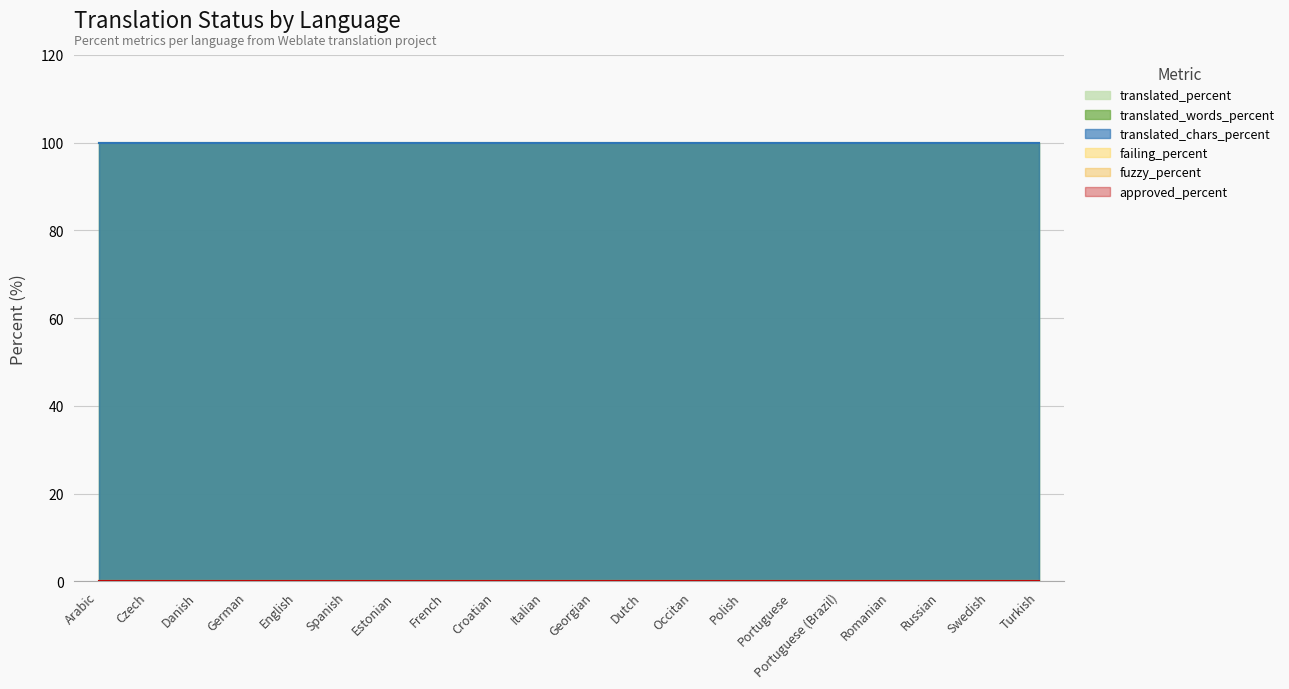

What position from the right is Croatian?

12